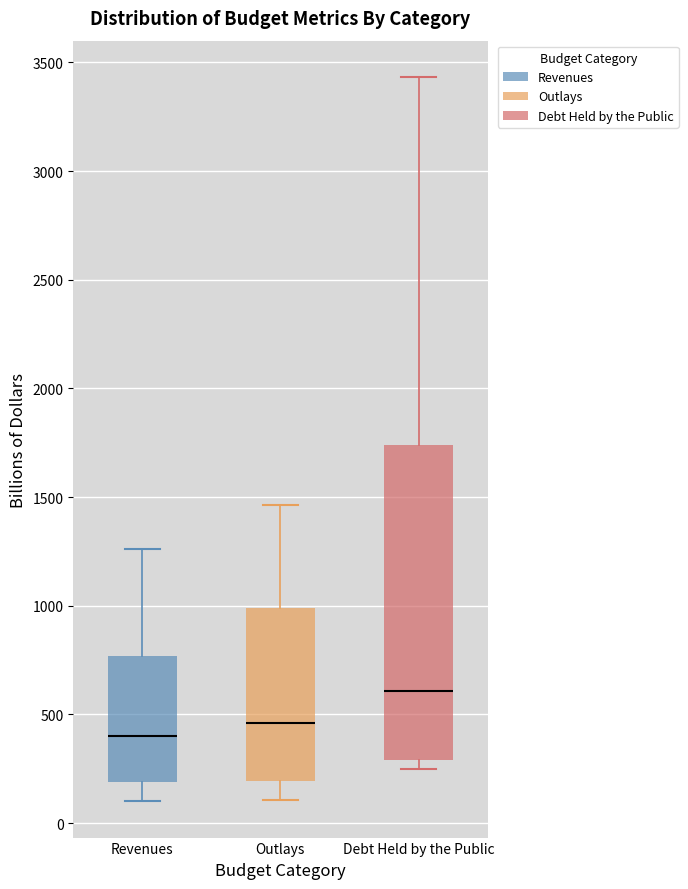

Which box is the tallest, from its lower edge to its upper edge?

Debt Held by the Public